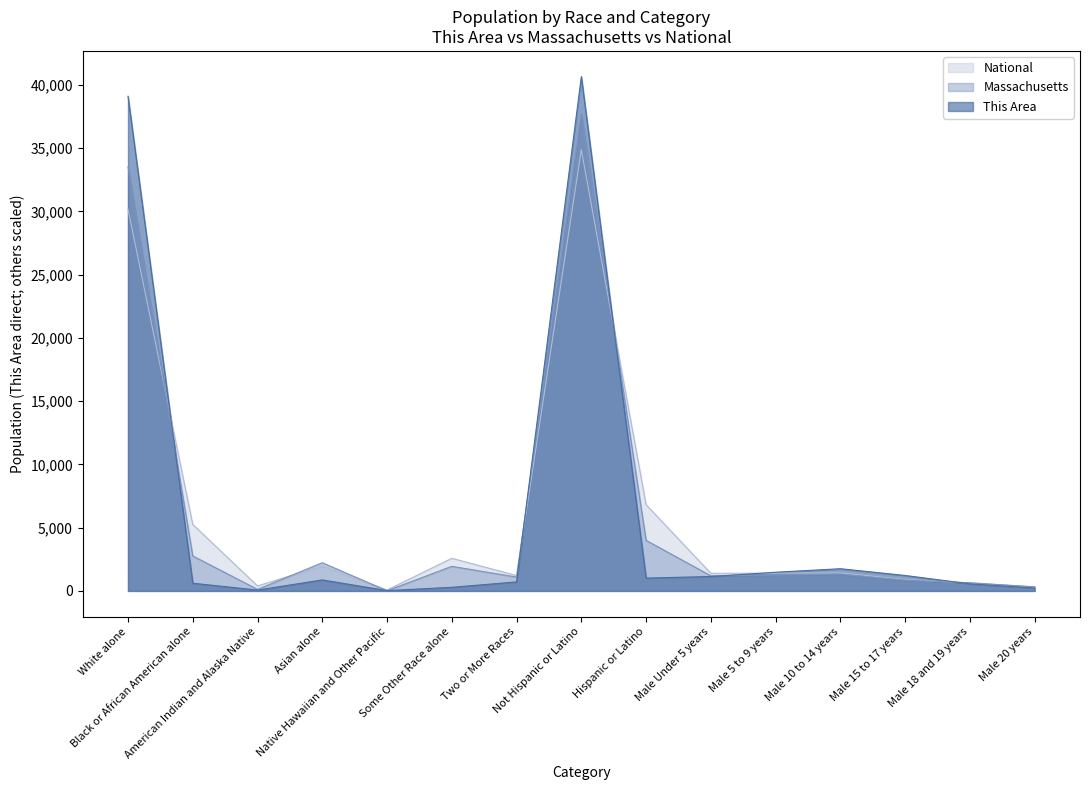

What are all the series names shown in the legend?

National, Massachusetts, This Area